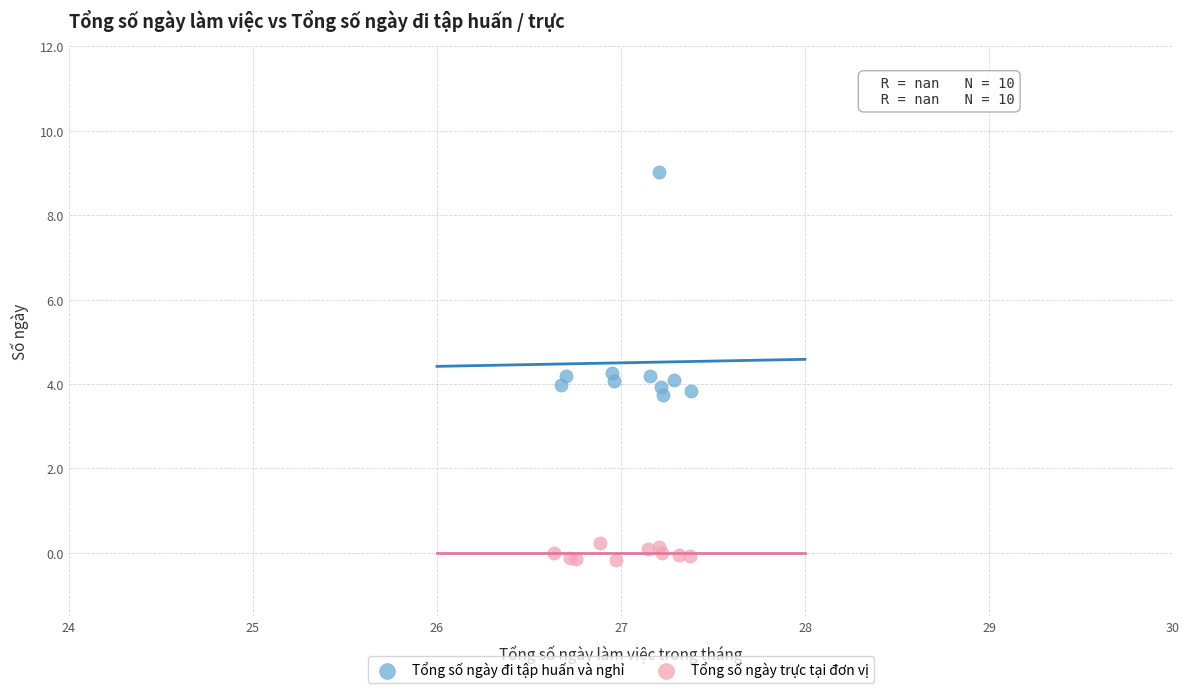

Which series reaches the minimum Y coordinate?

Tổng số ngày trực tại đơn vị